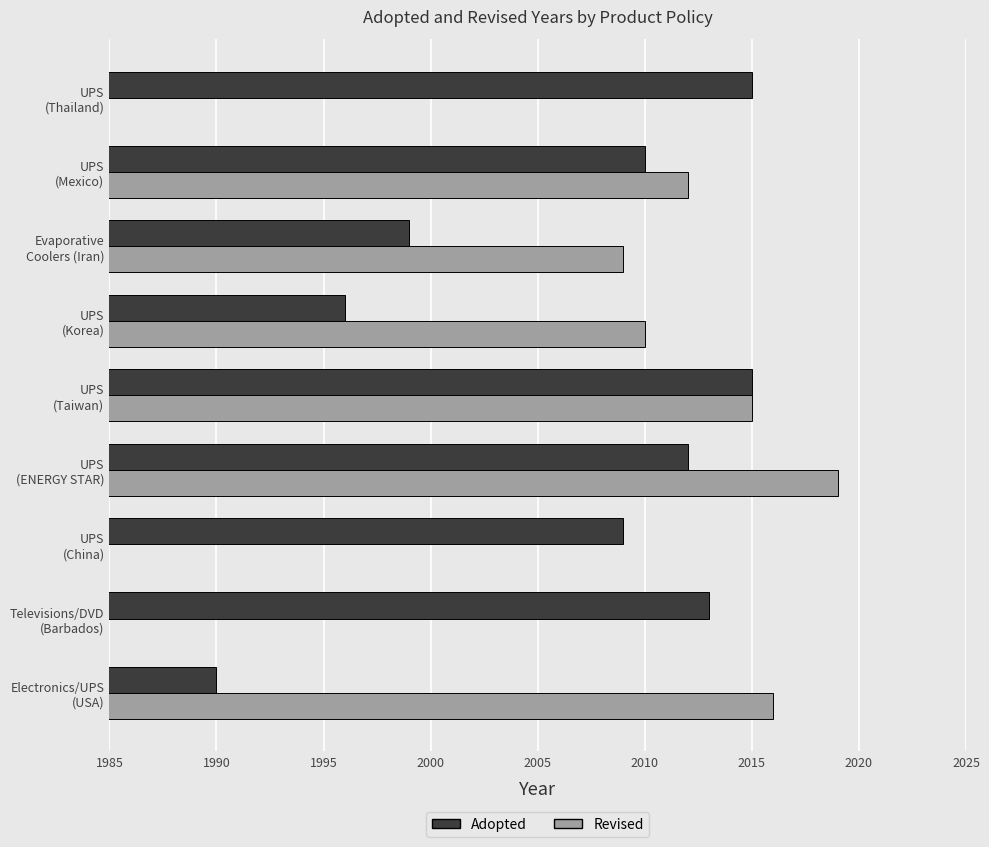

Count the number of categories in the chart.

9